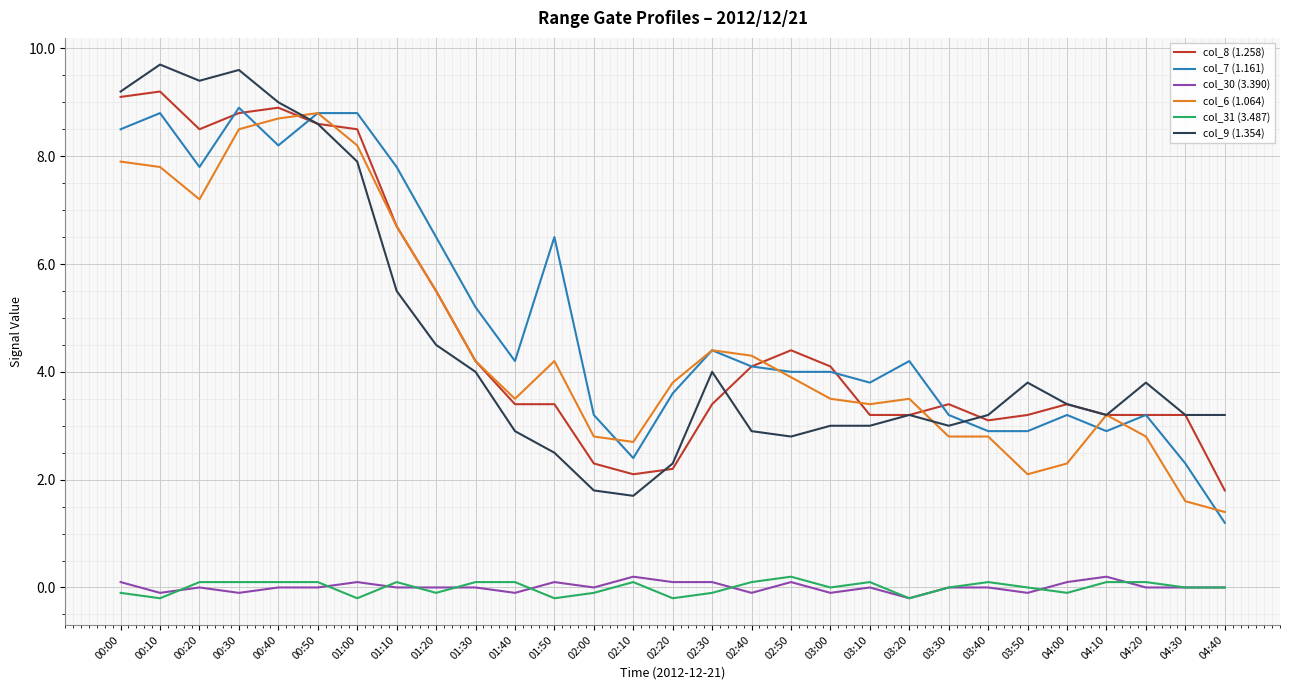

What is the sum of all col_9 (1.354) values?

134.3